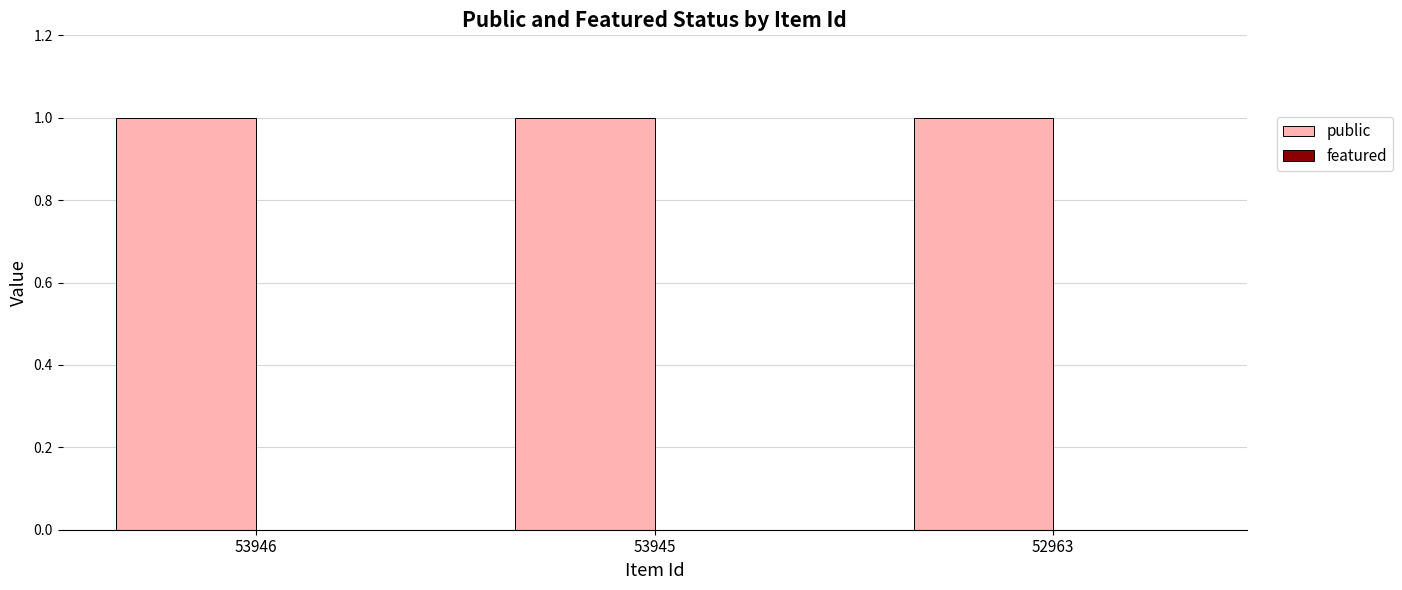

What is the approximate value of public at 53946?

1